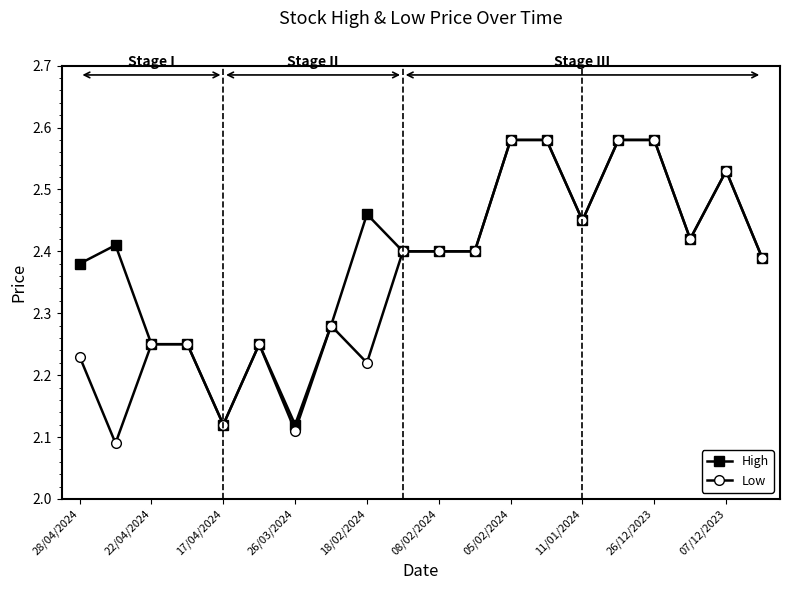

List the series in order of their overall mean, lowest first.

Low, High